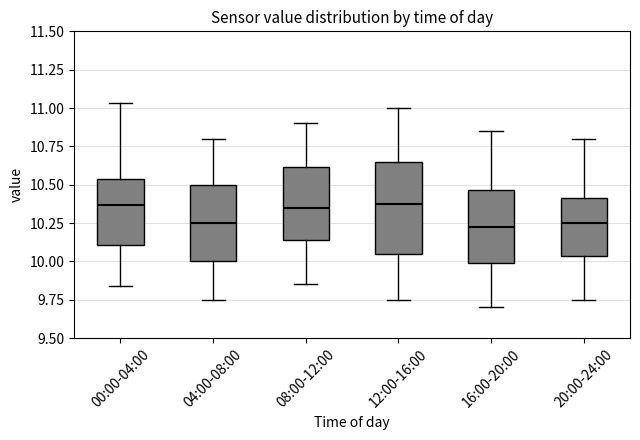

Which box is the tallest, from its lower edge to its upper edge?

12:00-16:00